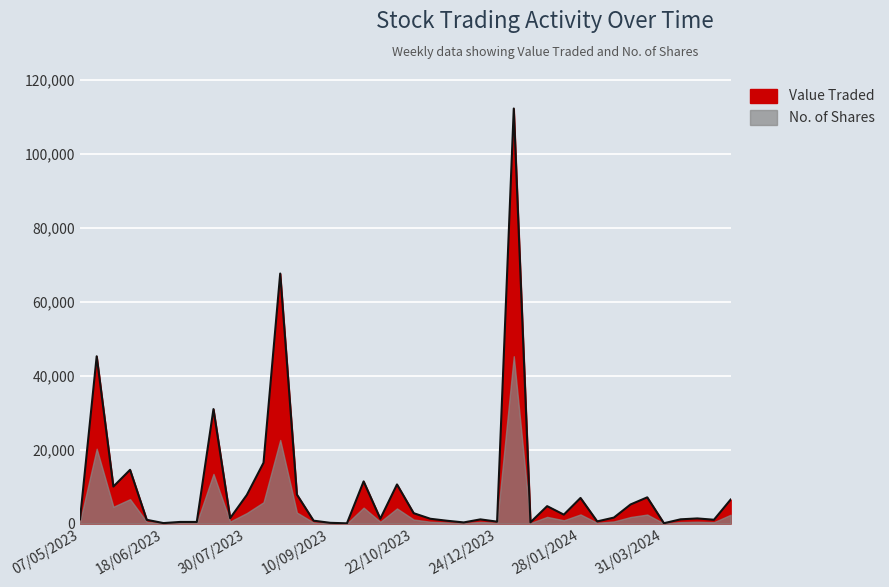

True or false: Value Traded and No. of Shares intersect in this chart.

False